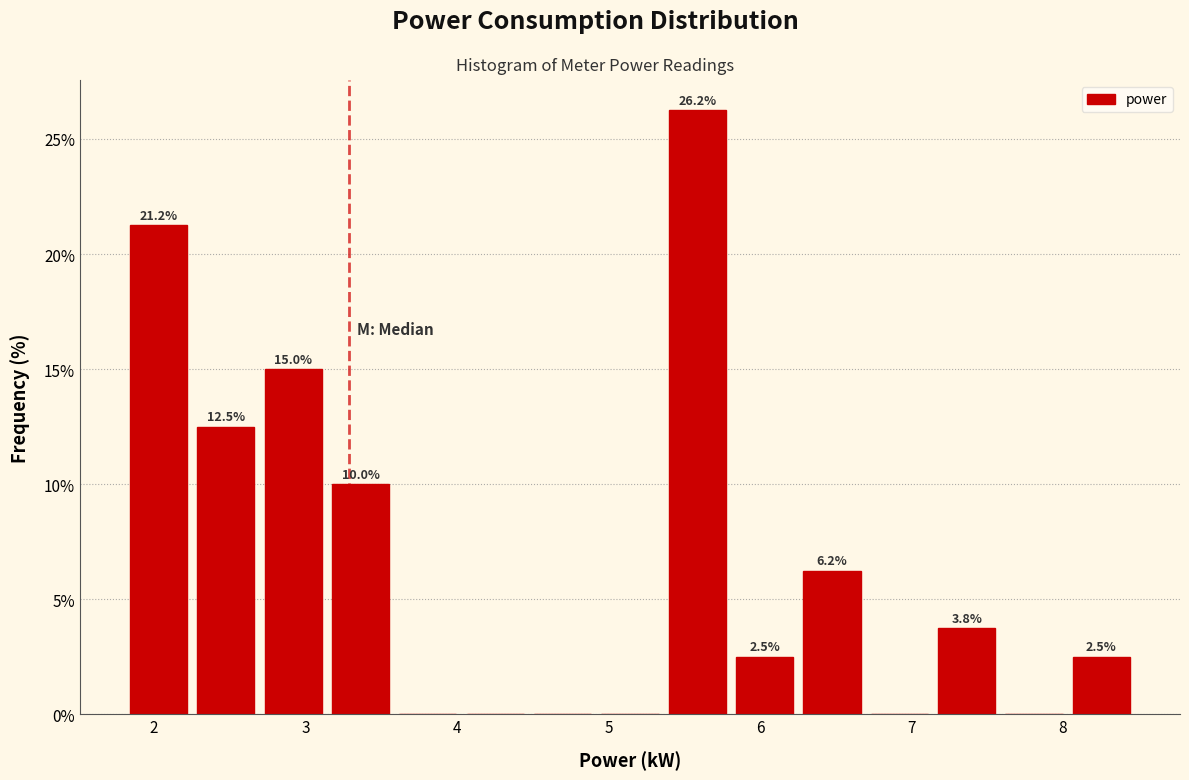

Which range on the x-axis has the tallest bar?

5.4 to 5.8